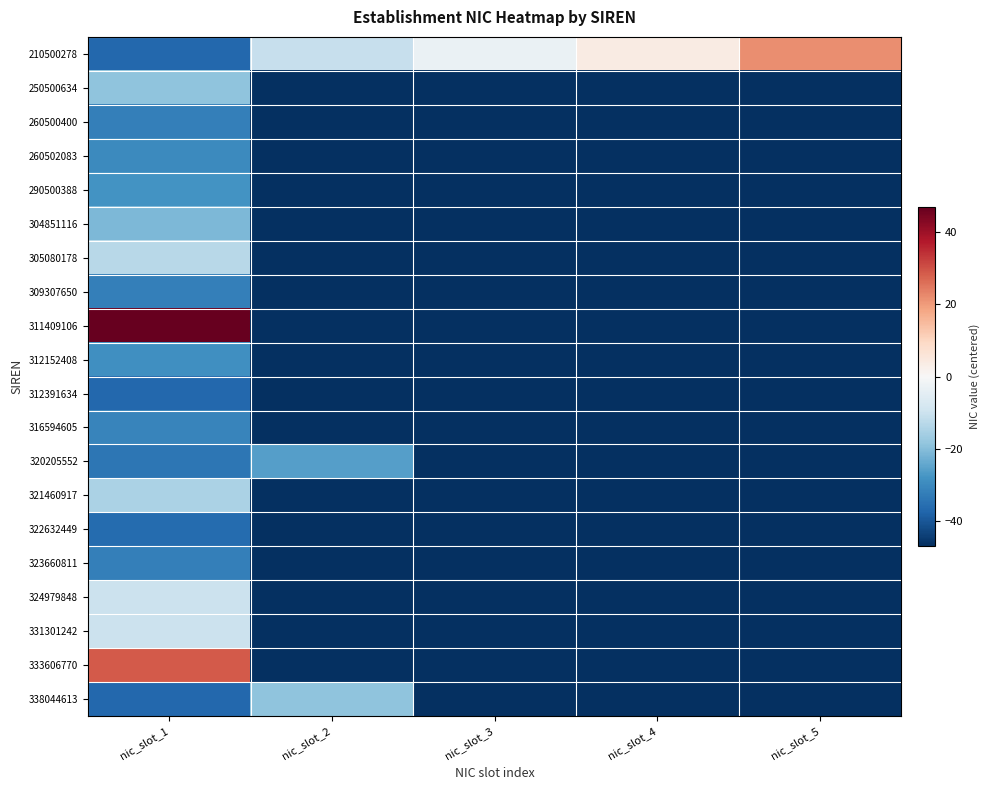

What is the total value across all series at nic_slot_1?

-407